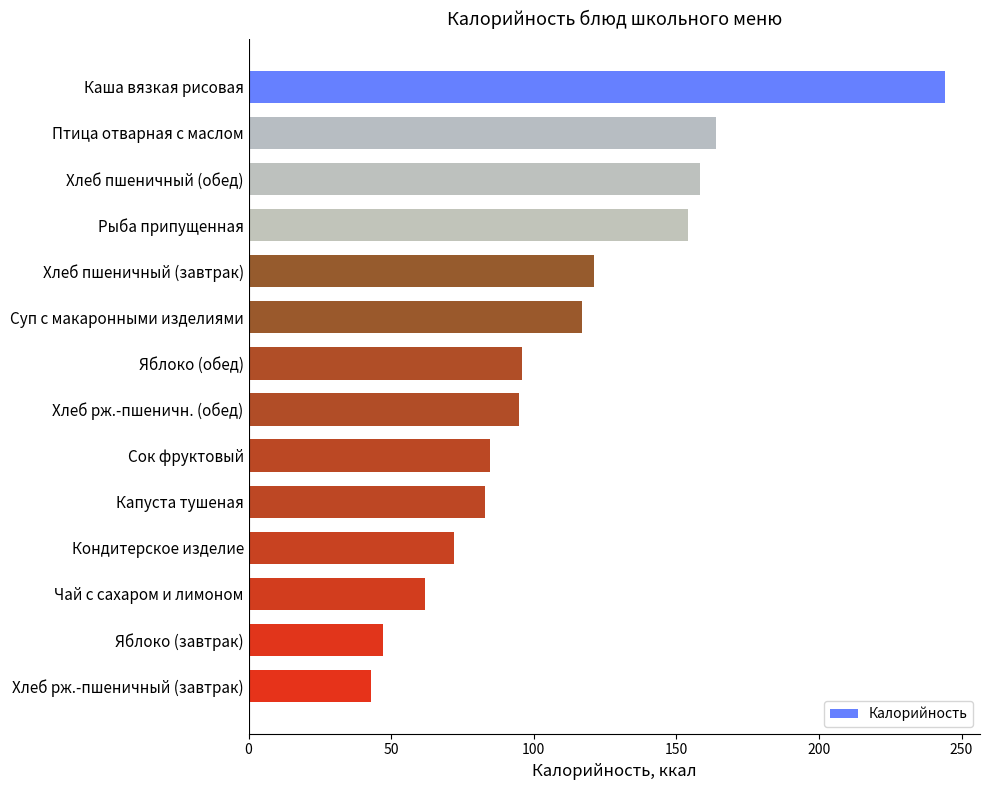

Reading bottom to top, extract all data points from this chart.

Хлеб рж.-пшеничный (завтрак)=43.0	Яблоко (завтрак)=47.0	Чай с сахаром и лимоном=62.0	Кондитерское изделие=72.0	Капуста тушеная=83.0	Сок фруктовый=84.8	Хлеб рж.-пшеничн. (обед)=94.9	Яблоко (обед)=96.0	Суп с макаронными изделиями=117.0	Хлеб пшеничный (завтрак)=121.0	Рыба припущенная=154.0	Хлеб пшеничный (обед)=158.2	Птица отварная с маслом=164.0	Каша вязкая рисовая=244.3